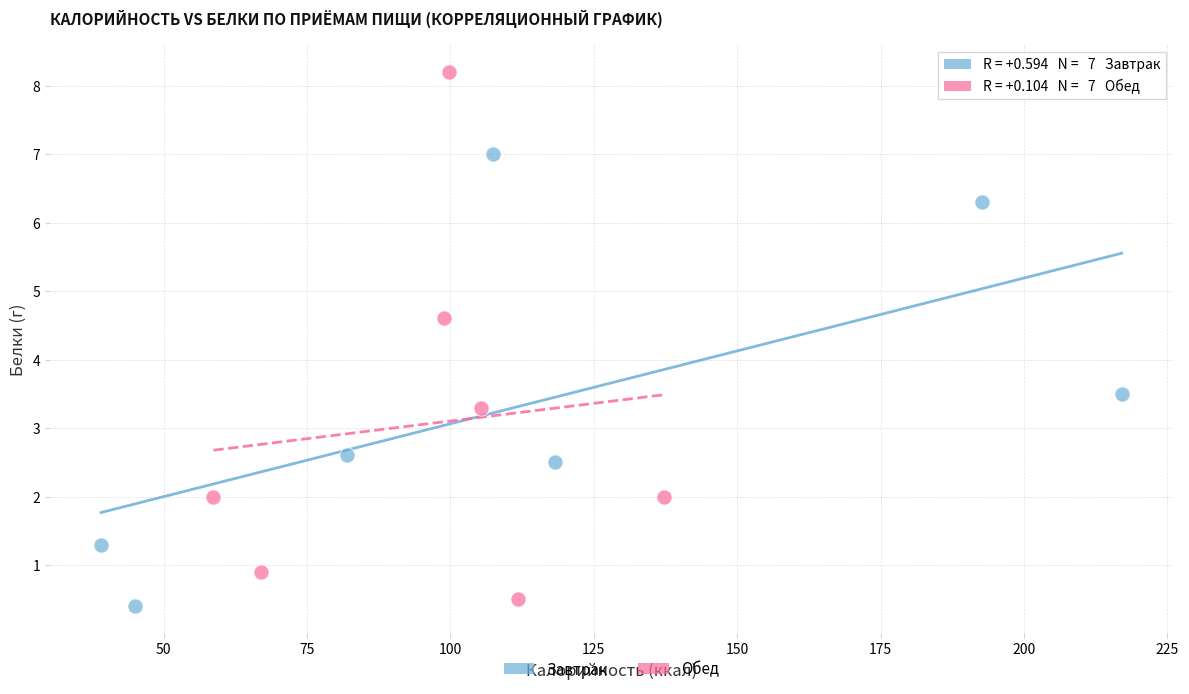

Which series reaches the maximum Y coordinate?

Обед